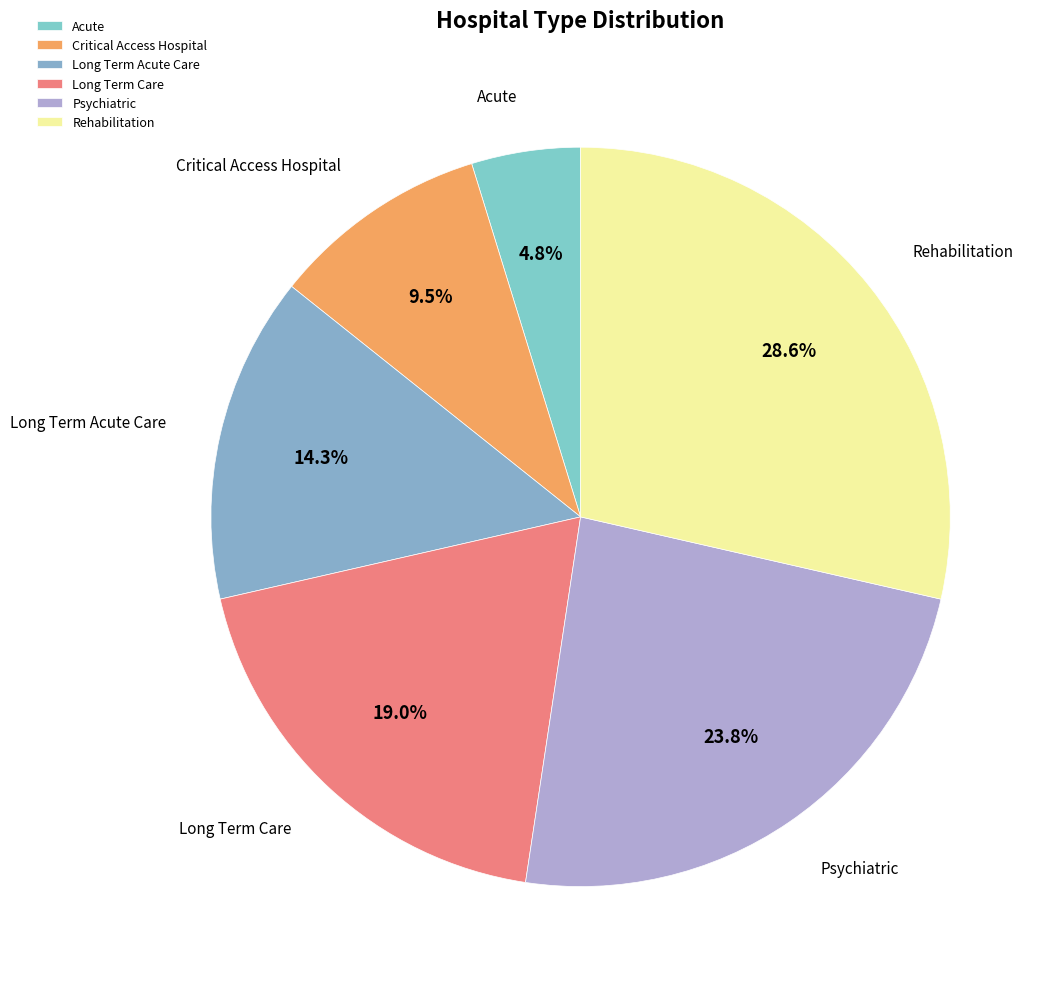

Does any single category account for the majority?

No